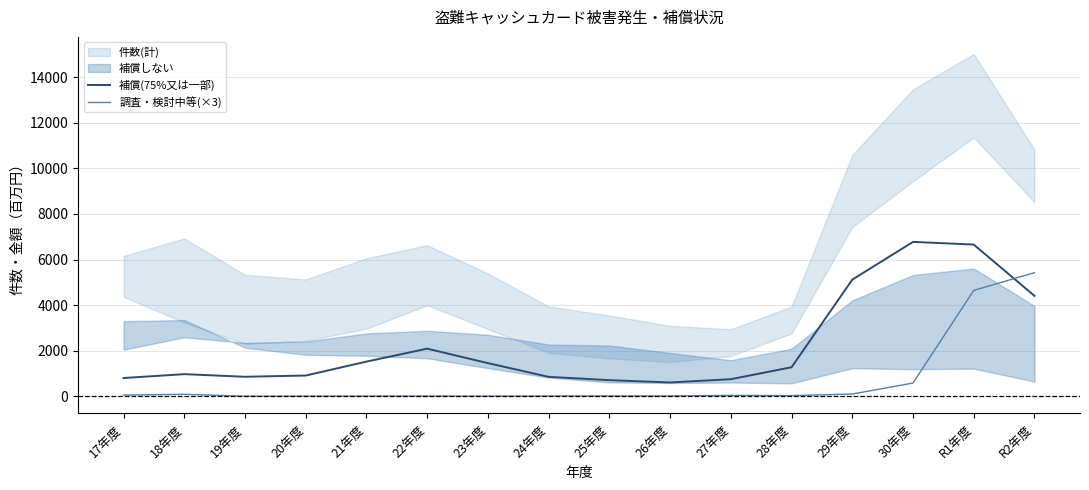

What is the label of the 7th point from the right?

26年度